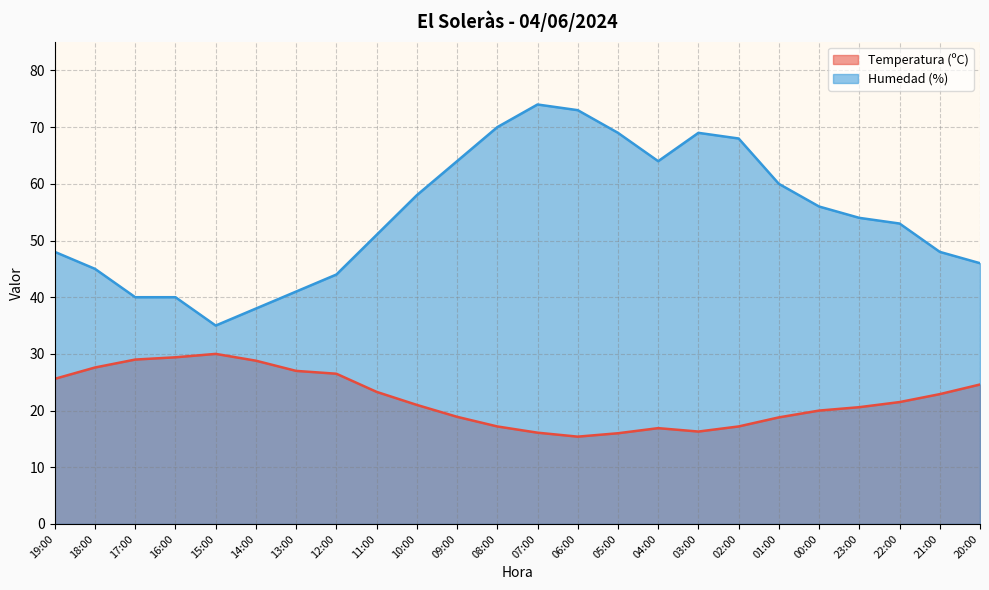

Which series has the largest total across all categories?

Humedad (%)